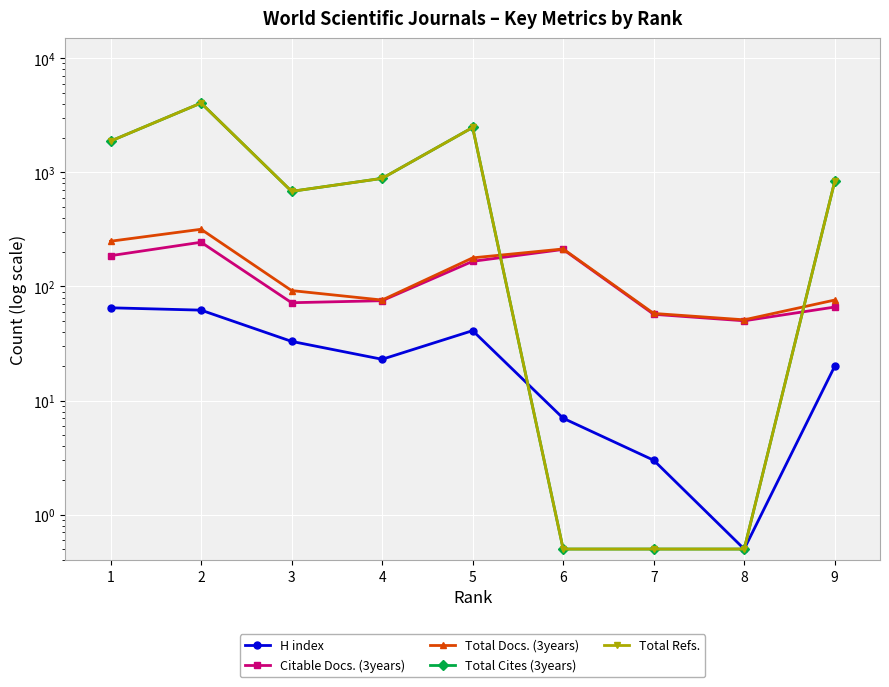

How many data points does each series have?

9